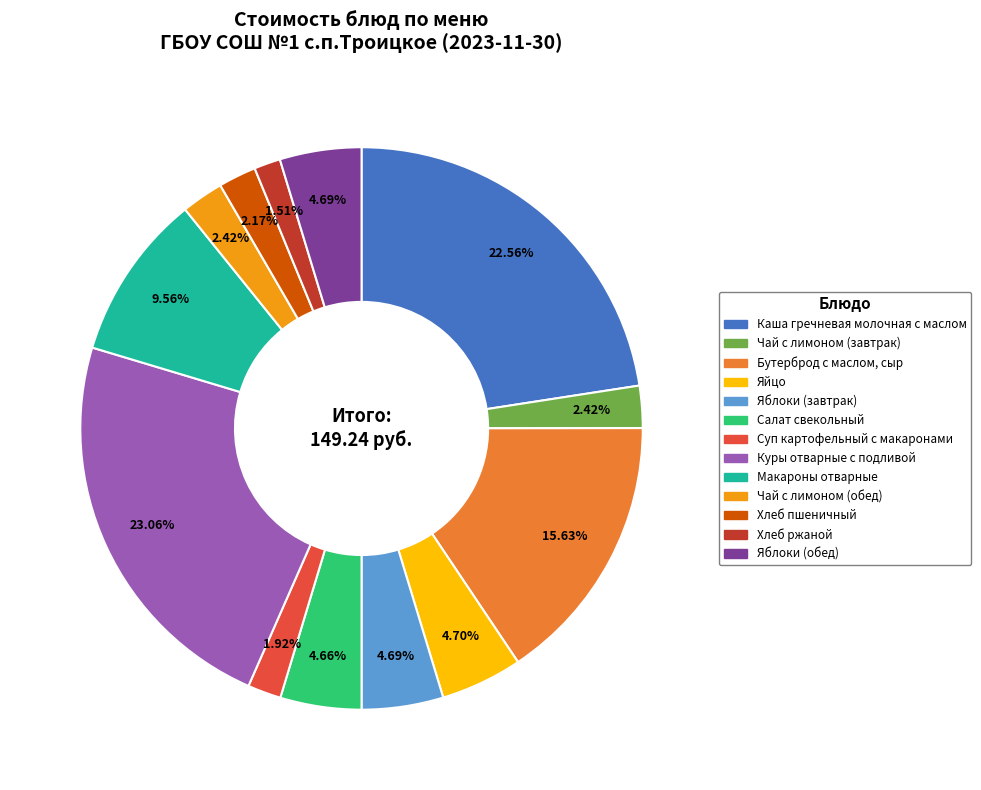

How many slices are in this pie chart?

13